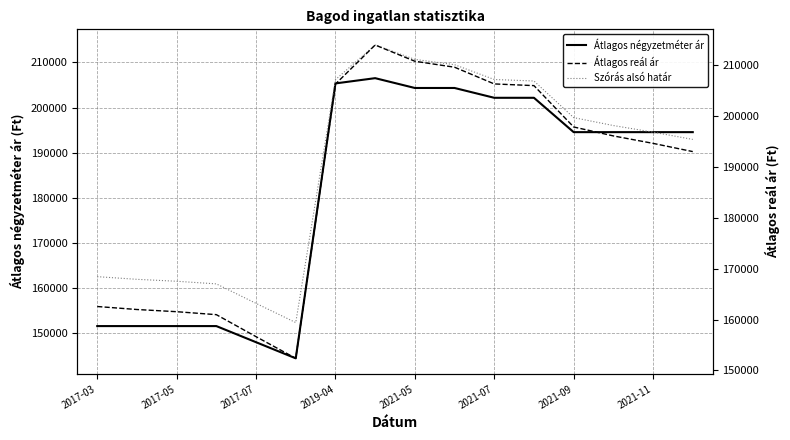

Count the number of data series in this chart.

3